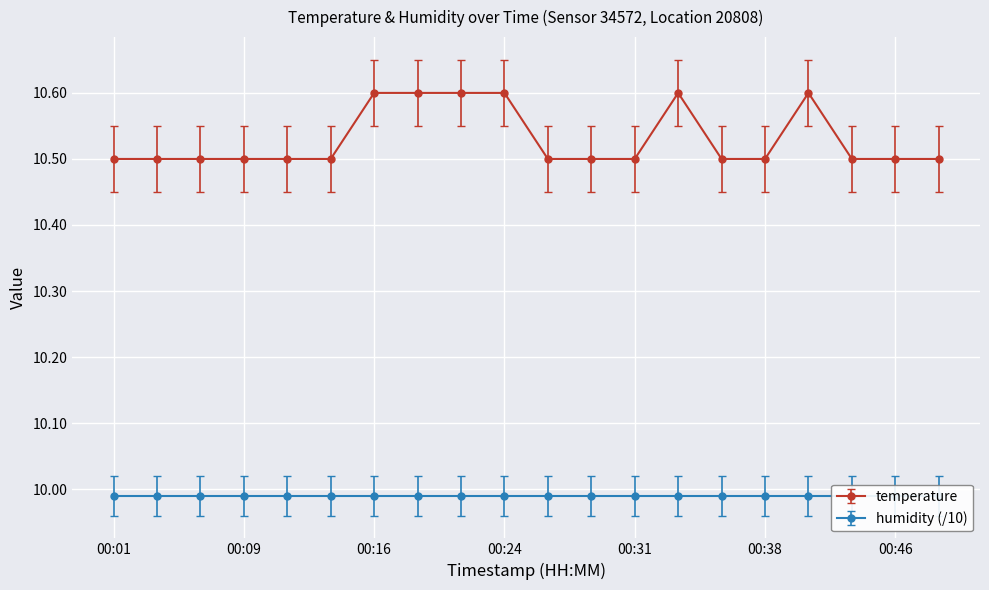

What is the sum of the values at 00:38 and 00:19?

21.0